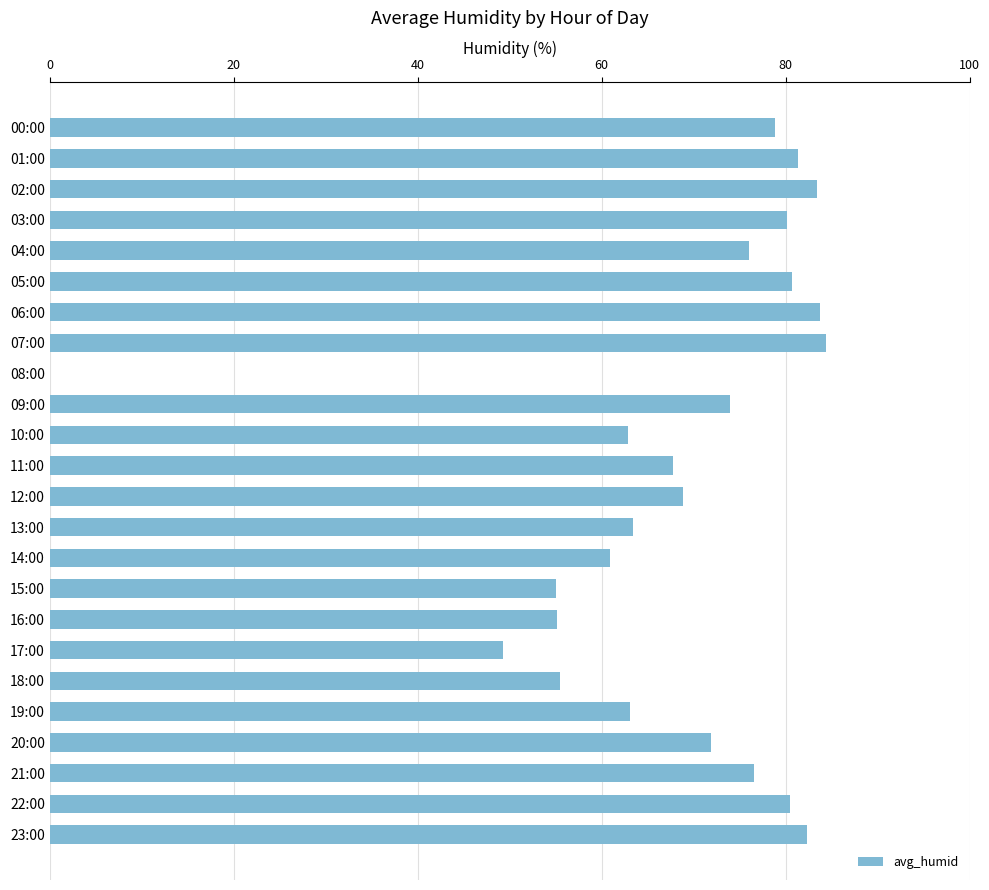

What is the ratio of the value at 12:00 to the value at 13:00?

1.1